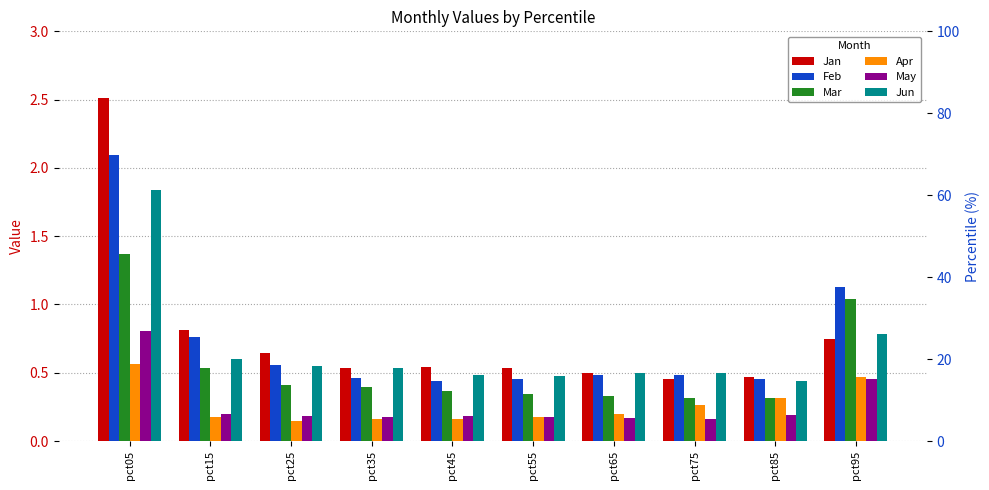

What is the sum of the Jun values at pct85 and pct35?

1.0